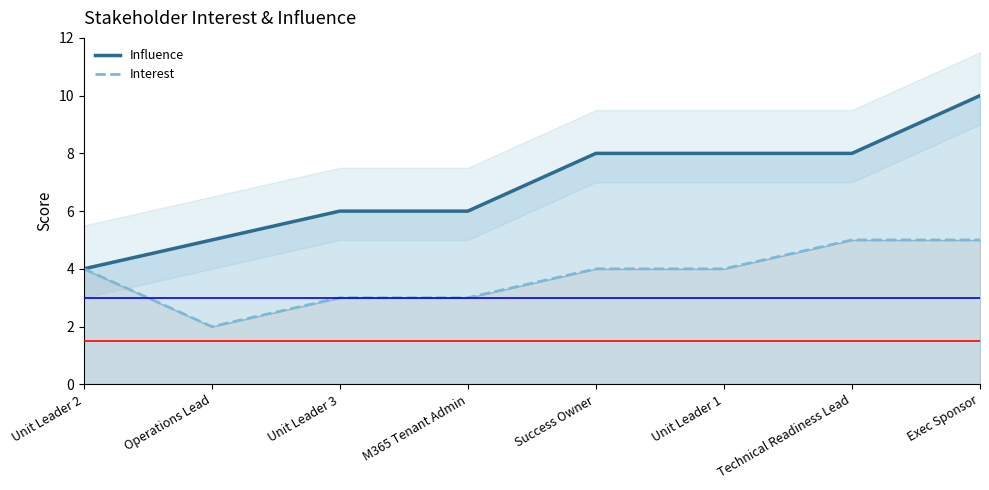

How many lines are shown in the chart?

2